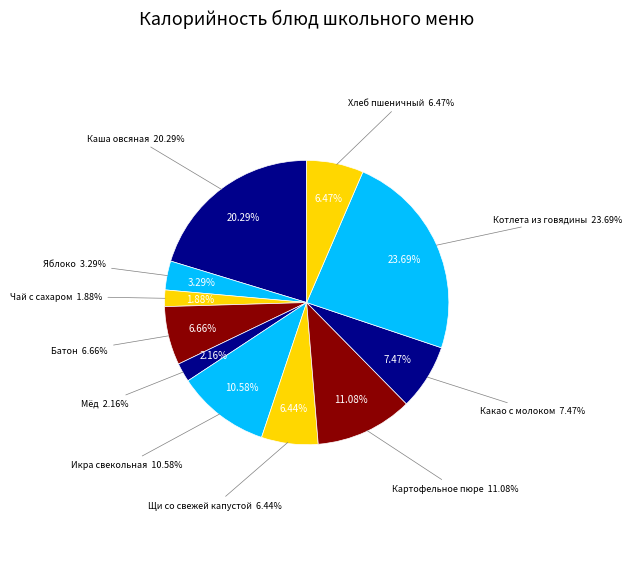

Which category has the biggest portion of the pie?

Котлета из говядины